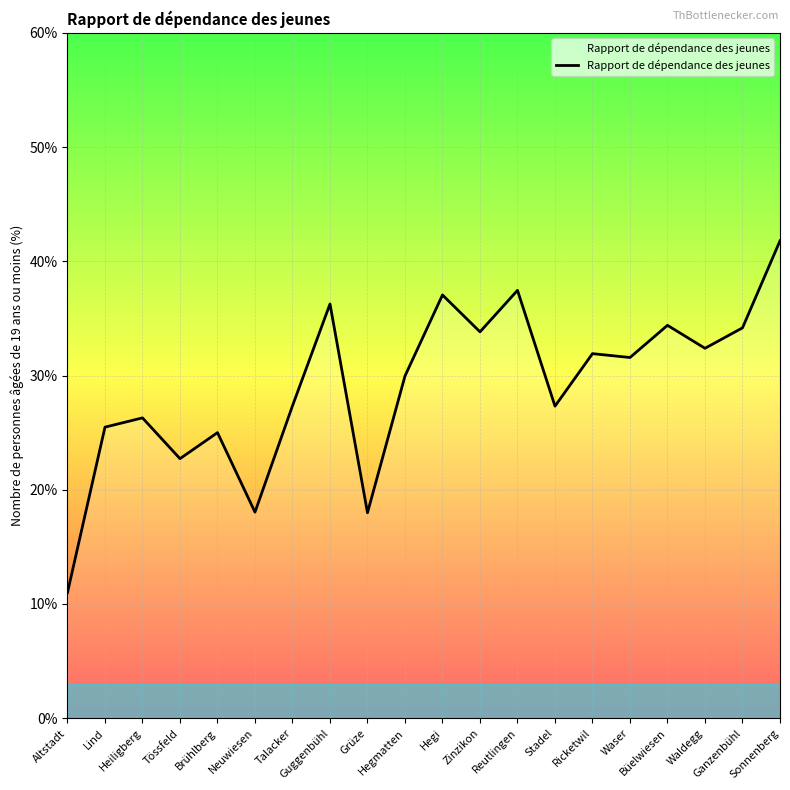

How many interior local peaks (higher than both neighbors) does the data have?

7